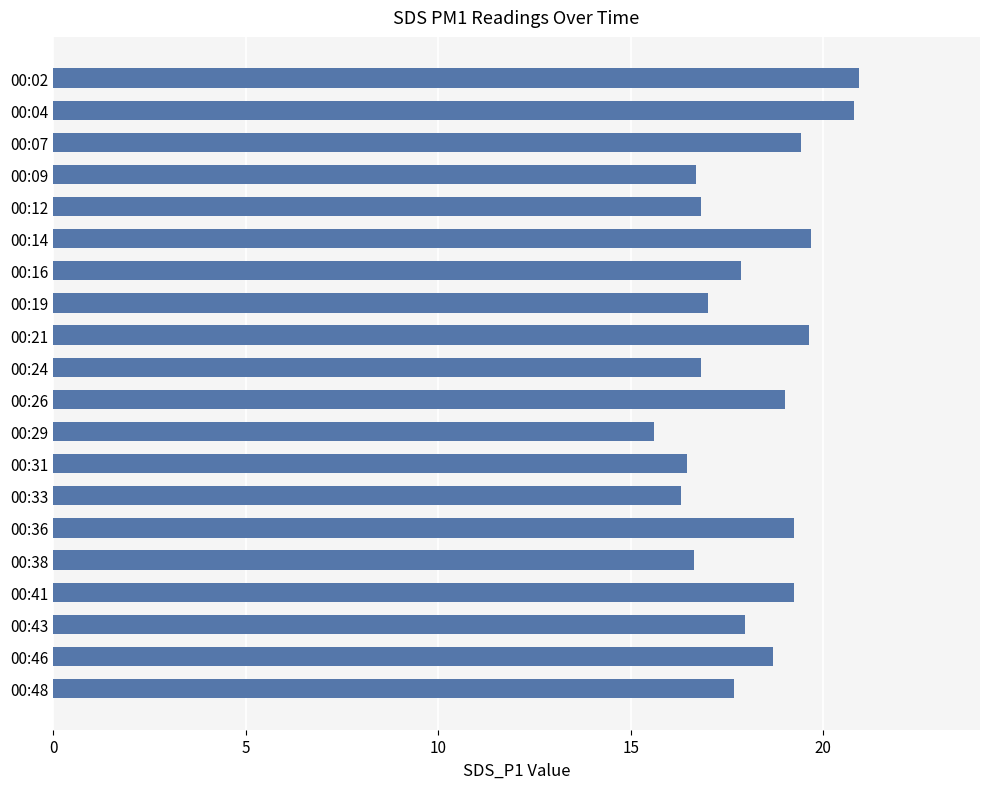

Between 00:24 and 00:43, which is larger?

00:43